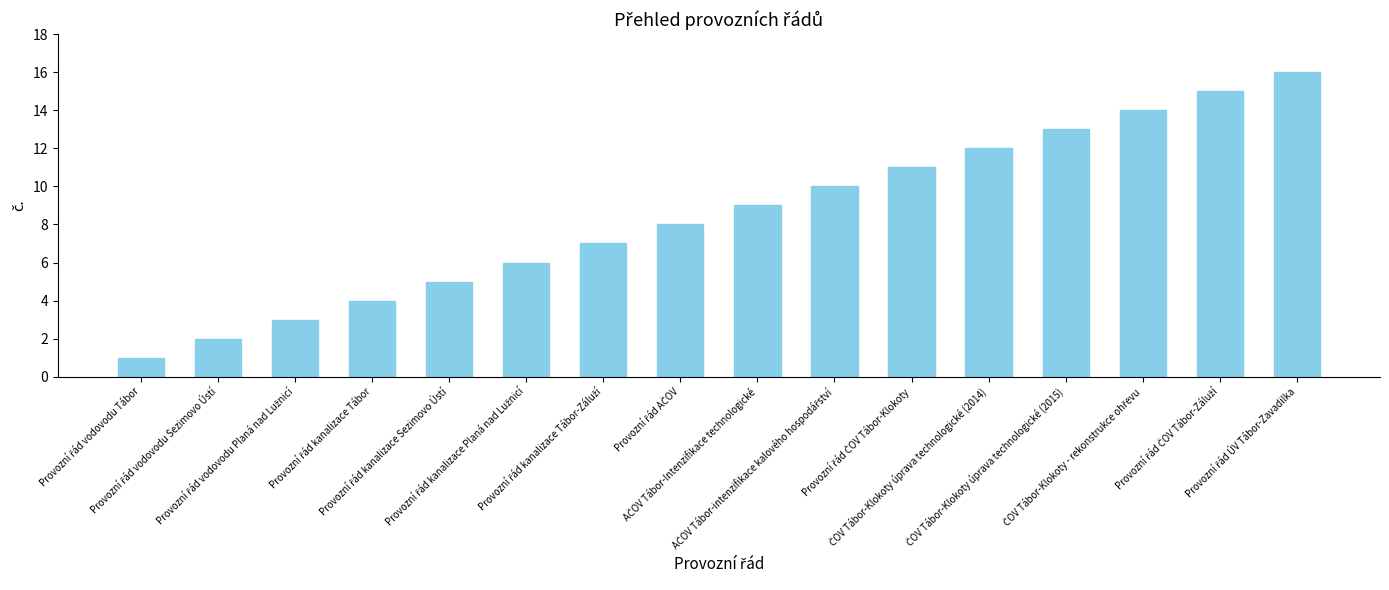

How many categories are shown in the chart?

16